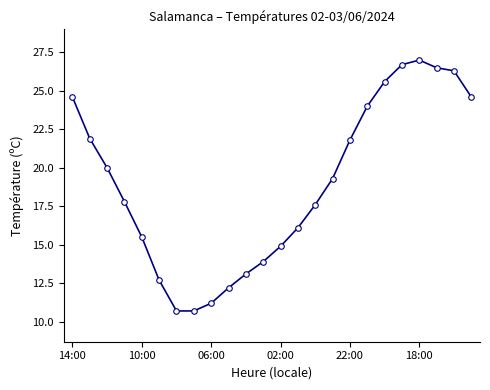

What is the greatest value displayed?

27.0